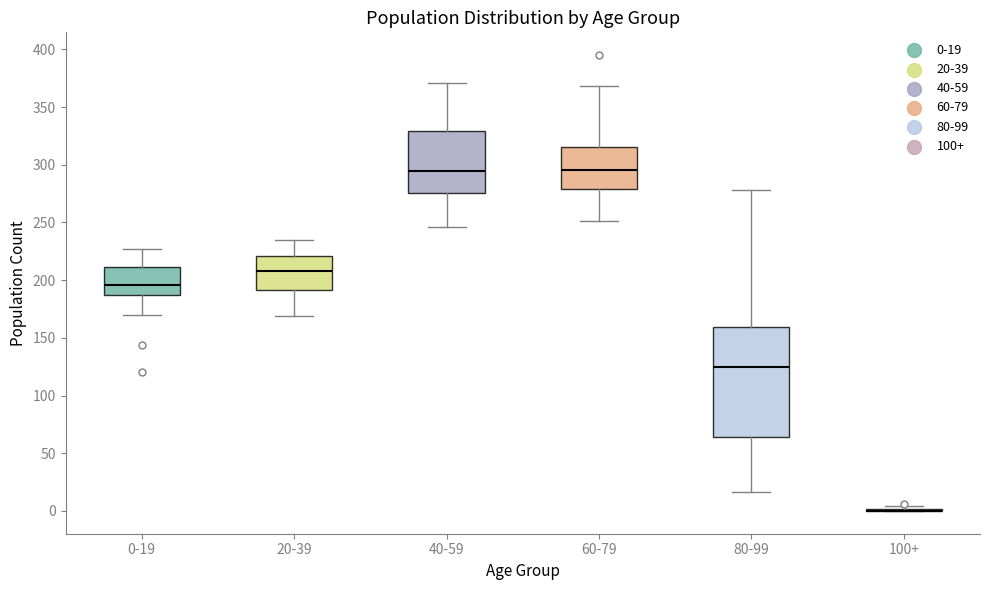

Reading left to right, transcribe this box plot: for each box, give where its median line is, the range the box spans, and where its two whiskers end, as read against the y-axis. The values are not printed on the chart, so give them approximately, as read against the axis.

0-19: median 195, box 185 to 210, whiskers 170 to 225
20-39: median 210, box 190 to 220, whiskers 170 to 235
40-59: median 295, box 275 to 330, whiskers 245 to 370
60-79: median 295, box 280 to 315, whiskers 250 to 370
80-99: median 125, box 65 to 160, whiskers 15 to 280
100+: box collapsed to a line at 0, whiskers 0 to 5